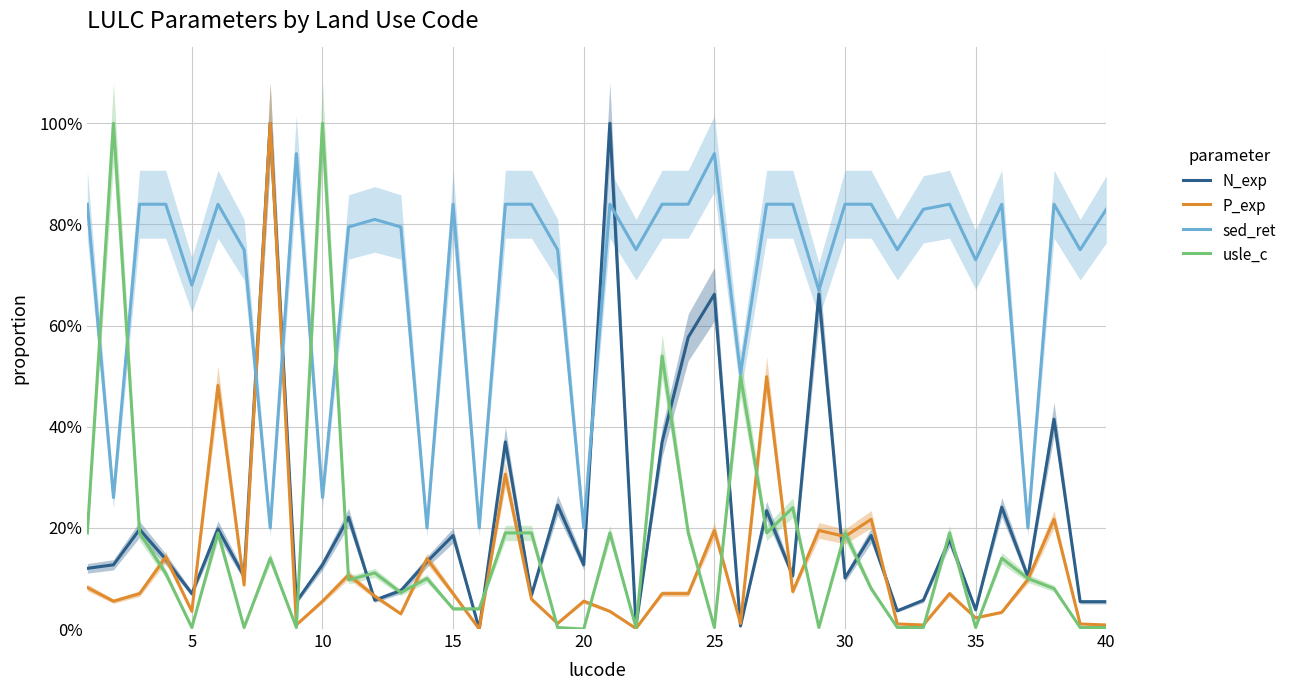

How many series are shown in this chart?

4